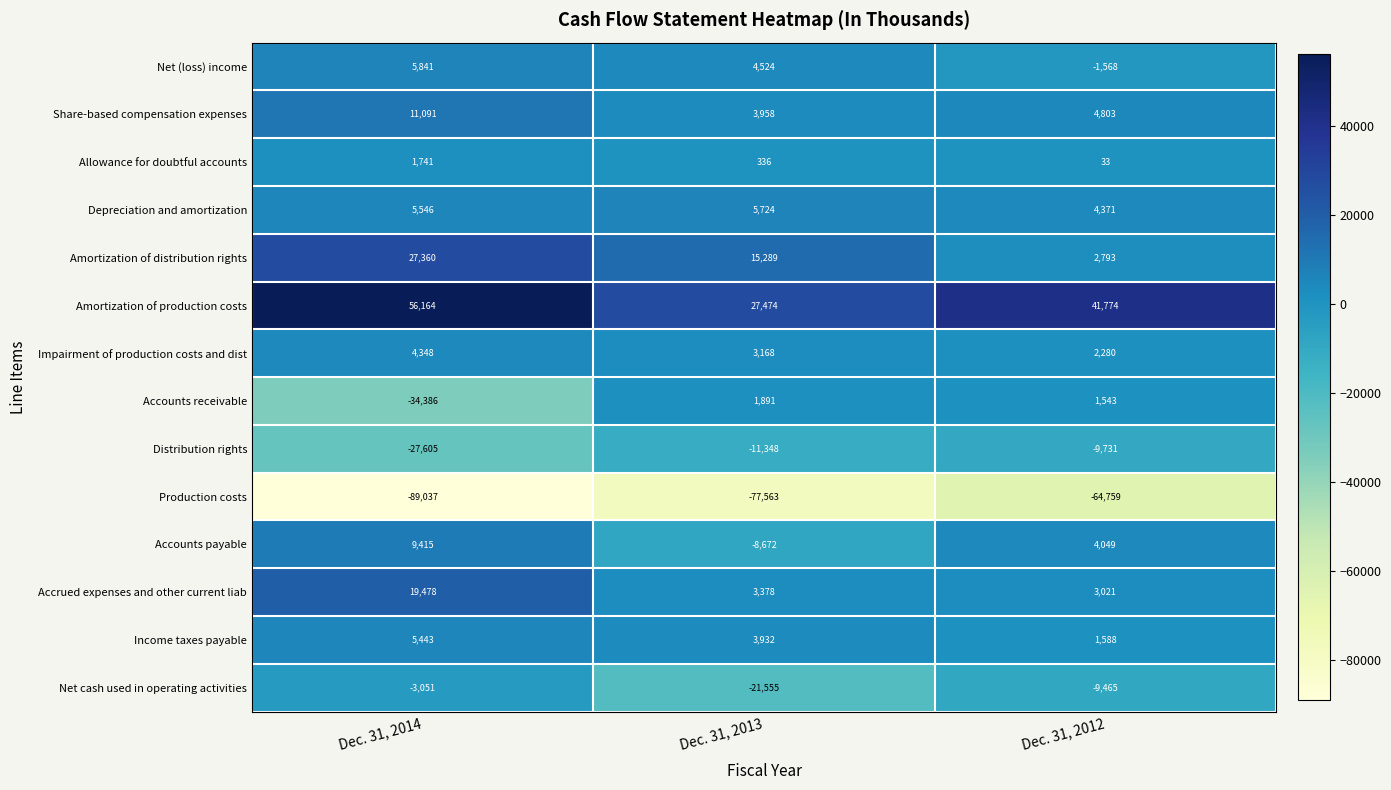

The Accounts payable series shows 4049 at Dec. 31, 2012. True or false?

True